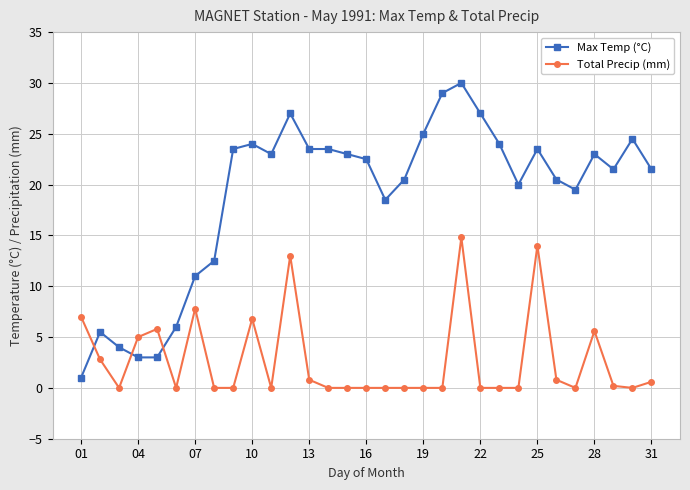

What is the greatest value displayed?

30.0